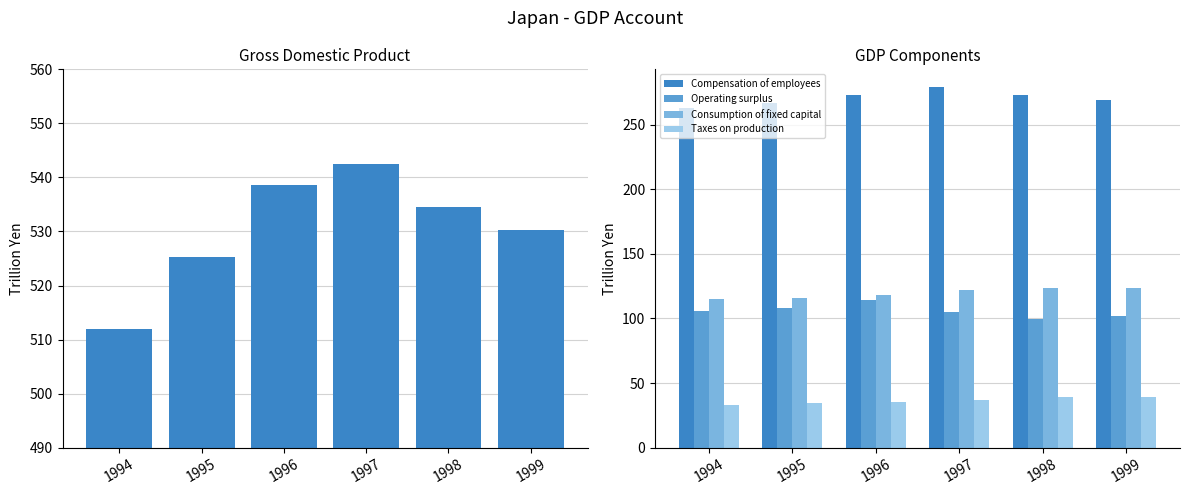

Does the chart contain any negative values?

No